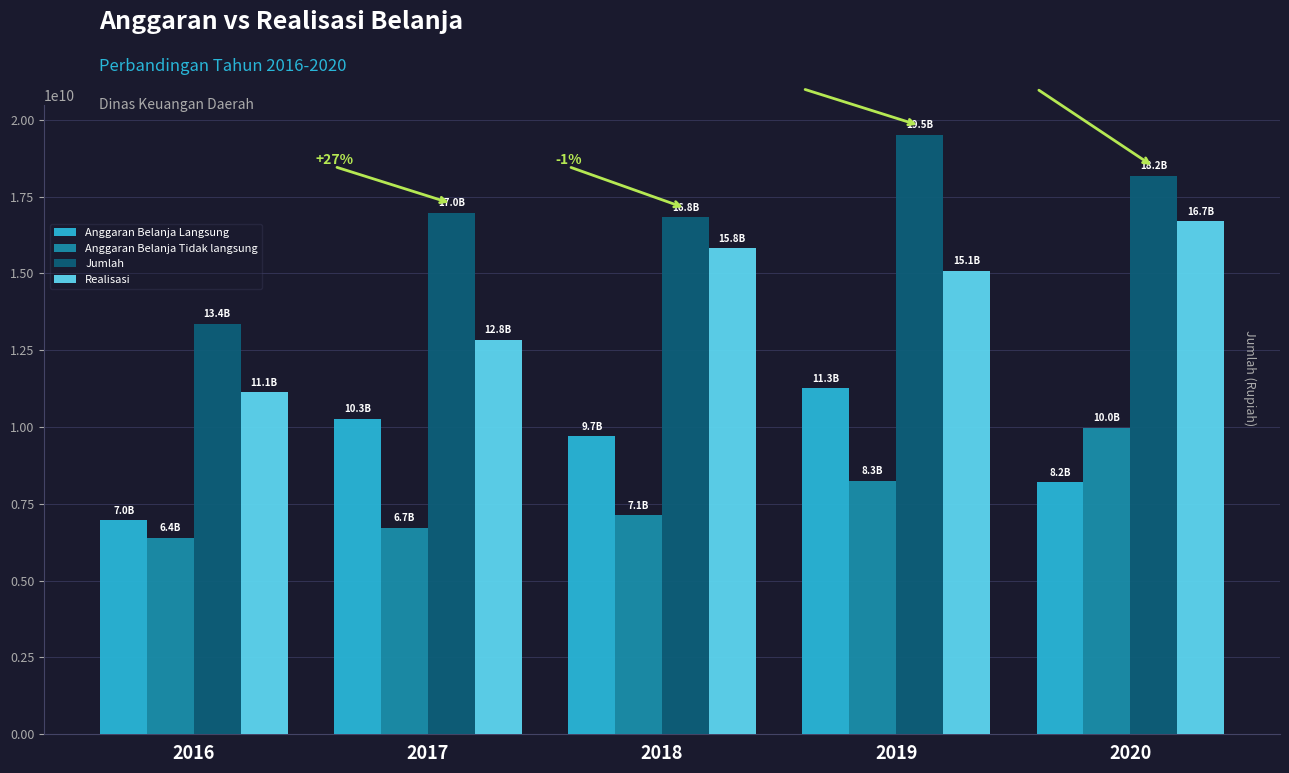

Reading left to right, list all the values displayed in this chart.

Anggaran Belanja Langsung: 6959940194	10265115400	9703216346	11255725224	8206163882
Anggaran Belanja Tidak langsung: 6395716979	6711896069	7120765500	8255864793	9969151040
Jumlah: 13355657173	16977011469	16823981846	19511590017	18175314922
Realisasi: 11128259506	12840896080	15820438053	15086679202	16689313556